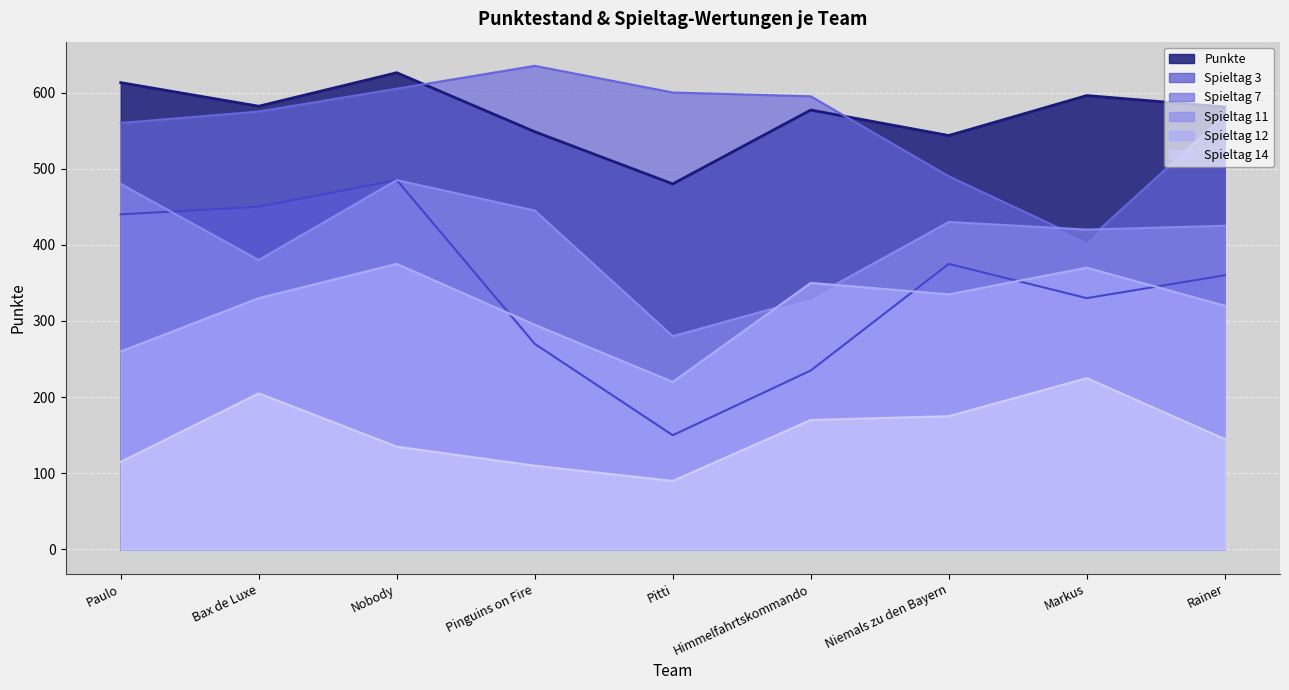

True or false: Punkte and Spieltag 7 cross at least once.

True